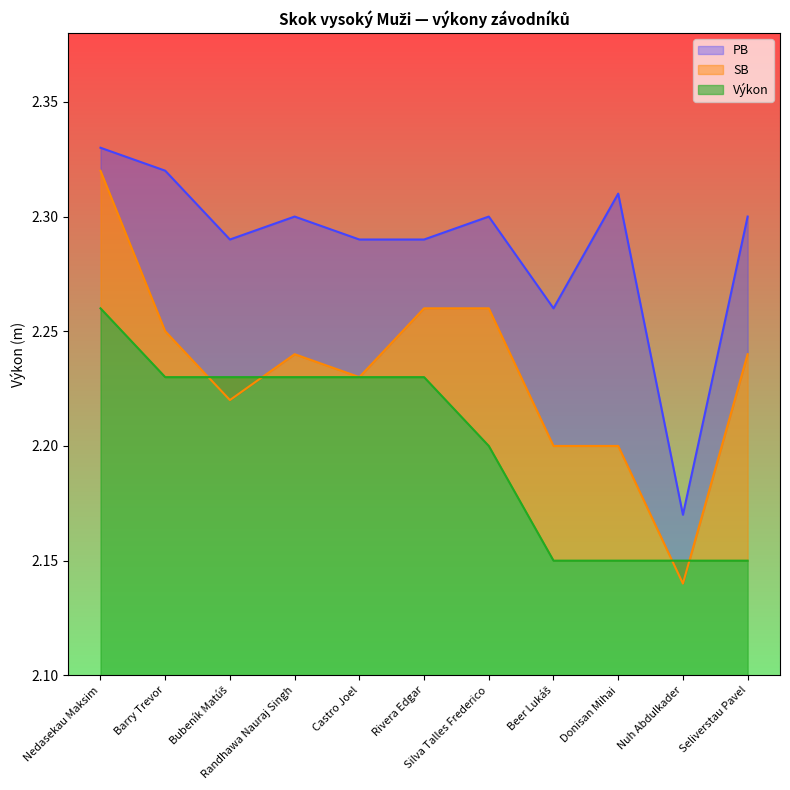

Between Silva Talles Frederico and Donisan Mihai, which series saw the biggest shift?

SB